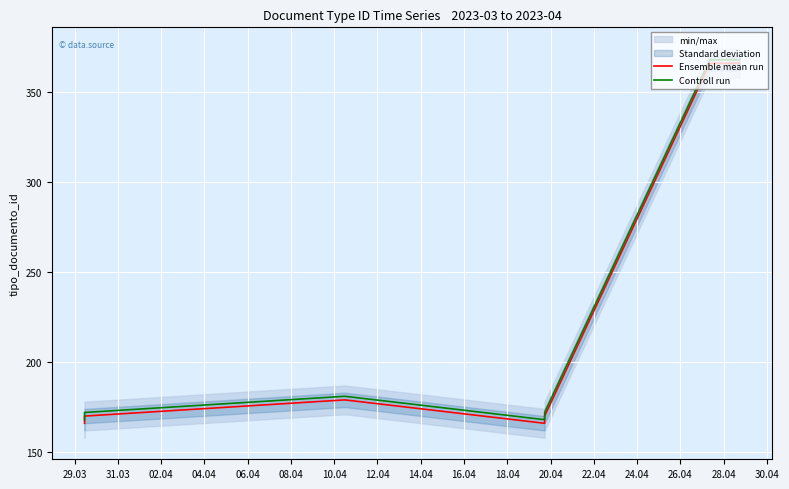

What is the difference between the maximum and minimum values in the Ensemble mean run series?

200